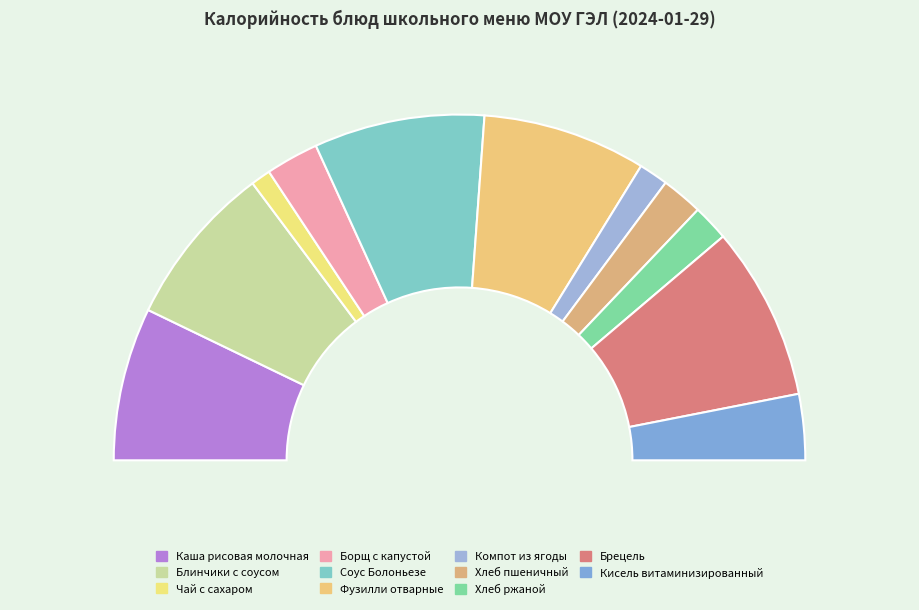

How many slices are in this pie chart?

11